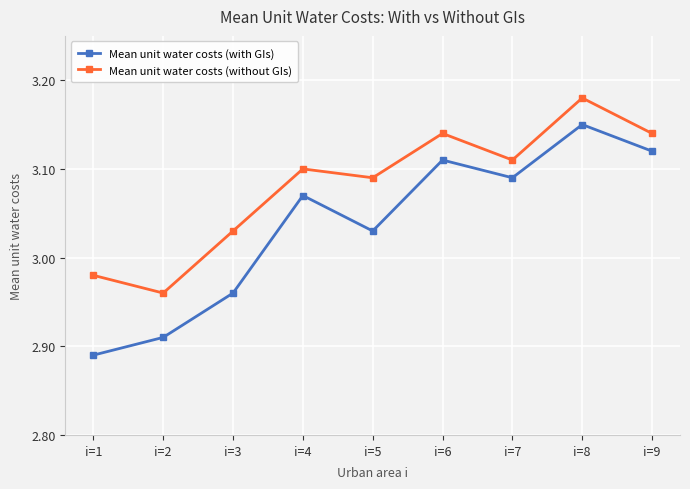

Rank the series by their average value, from lowest to highest.

Mean unit water costs (with GIs), Mean unit water costs (without GIs)